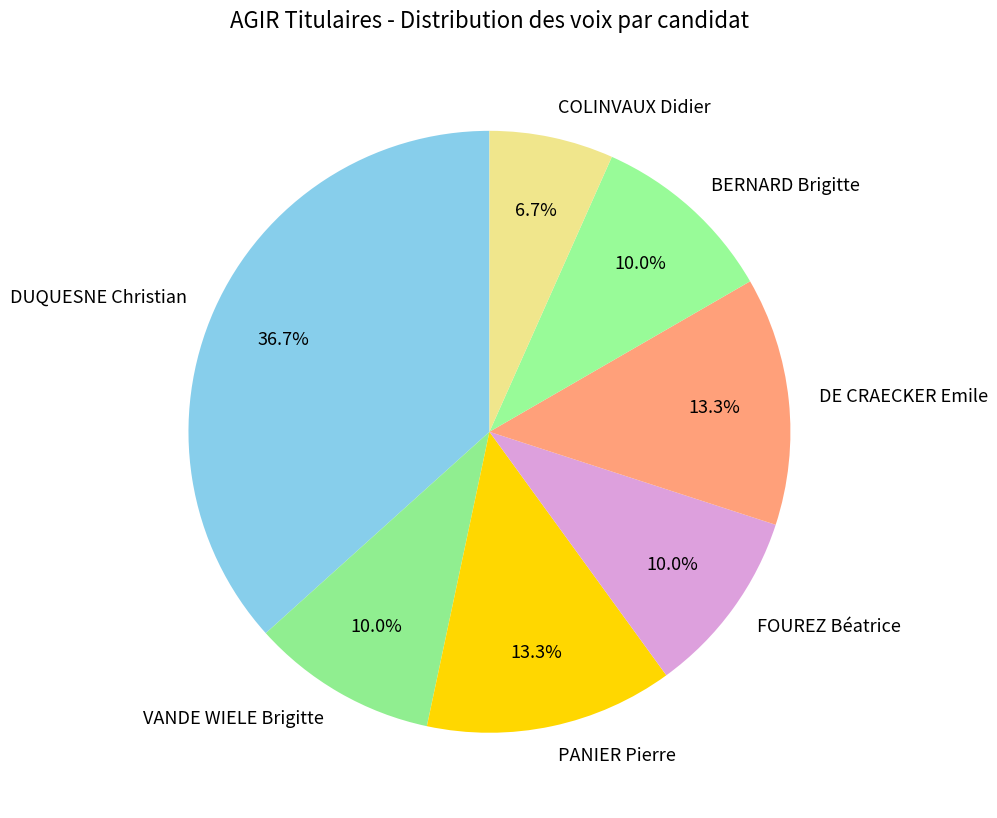

To the nearest percent, what is the average slice percentage?

14%